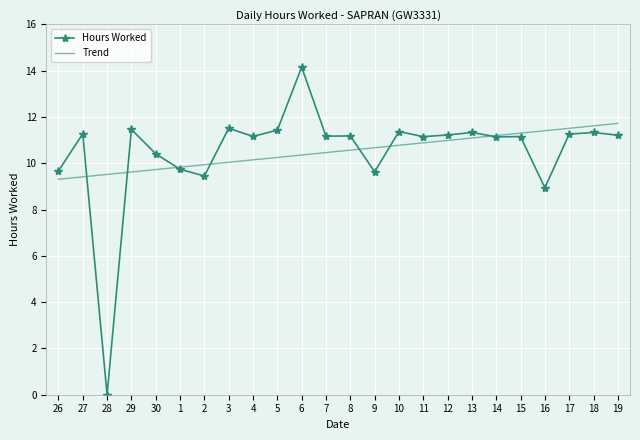

How many values in Hours Worked are above zero?

23